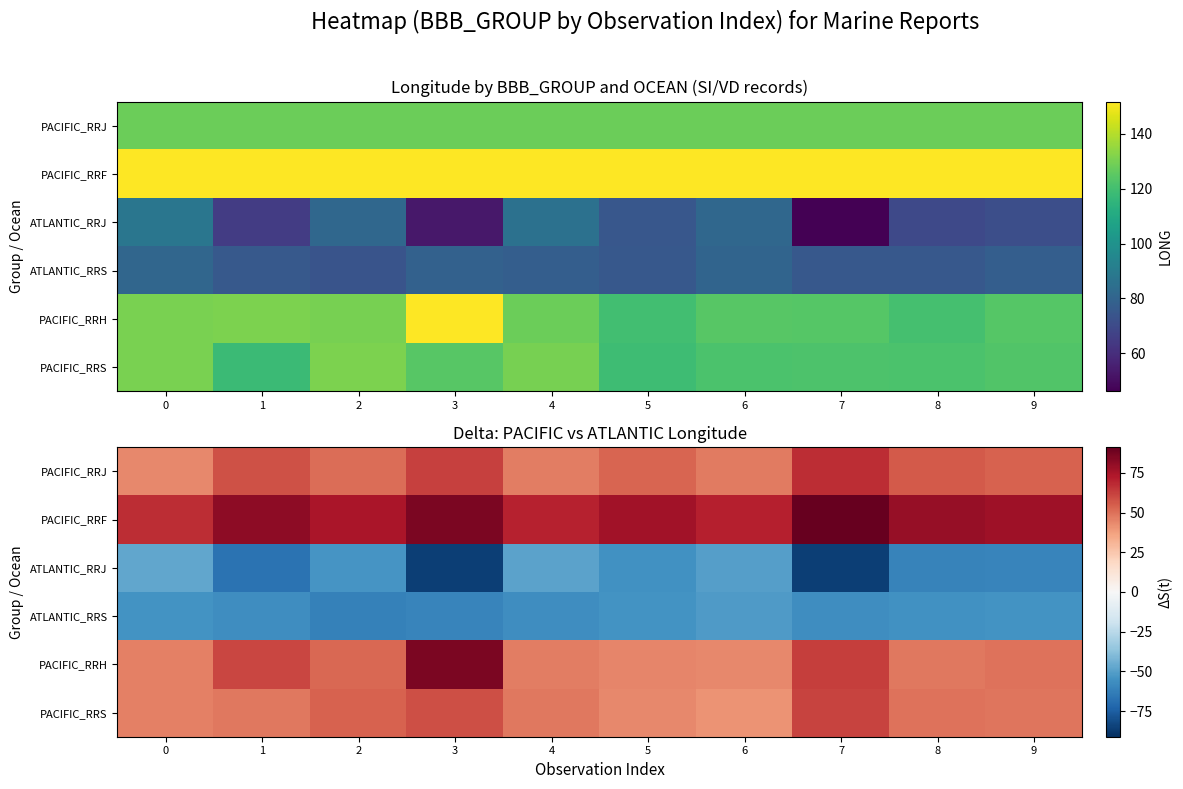

The PACIFIC_RRJ series shows 52.9 at 5. True or false?

True